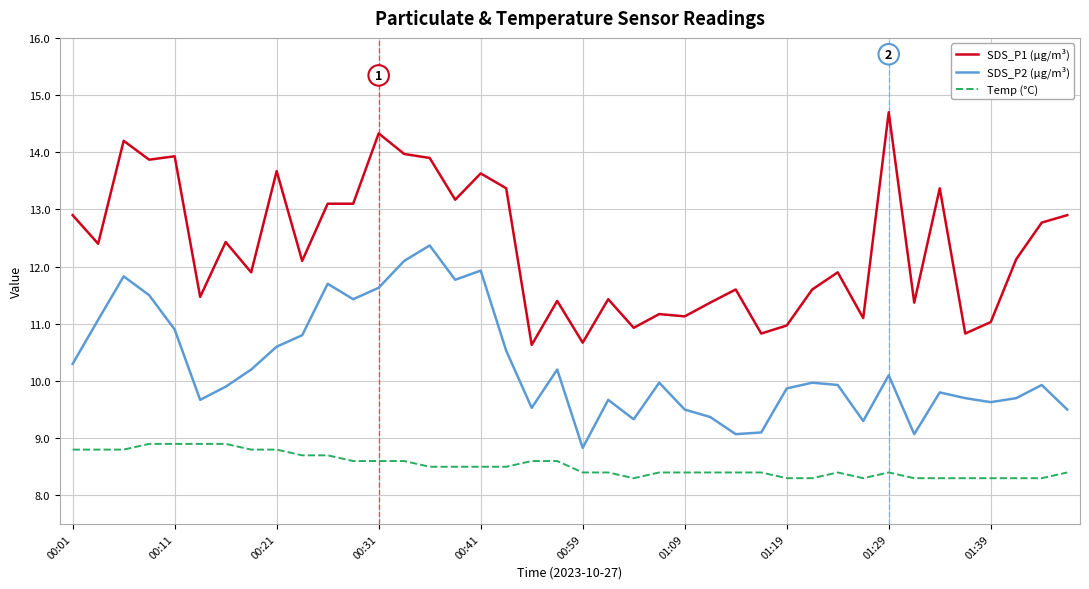

Rank the series by their maximum value, from lowest to highest.

Temp (°C), SDS_P2 (µg/m³), SDS_P1 (µg/m³)